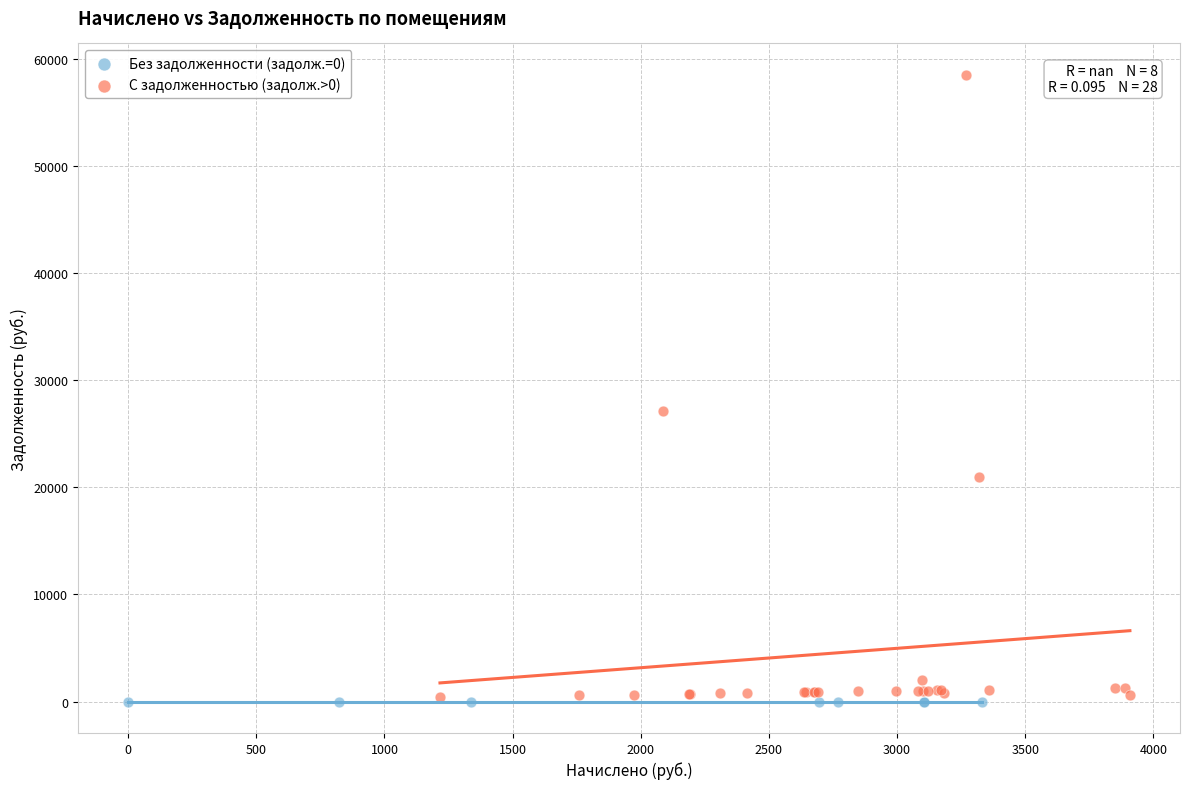

Which series reaches the maximum Y coordinate?

С задолженностью (задолж.>0)